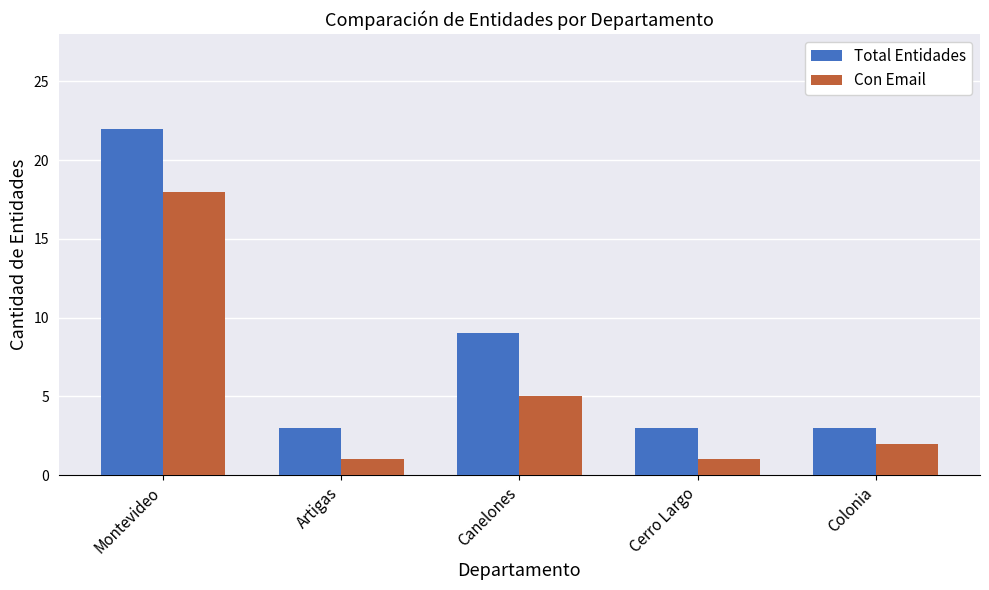

What position from the left is Cerro Largo?

4